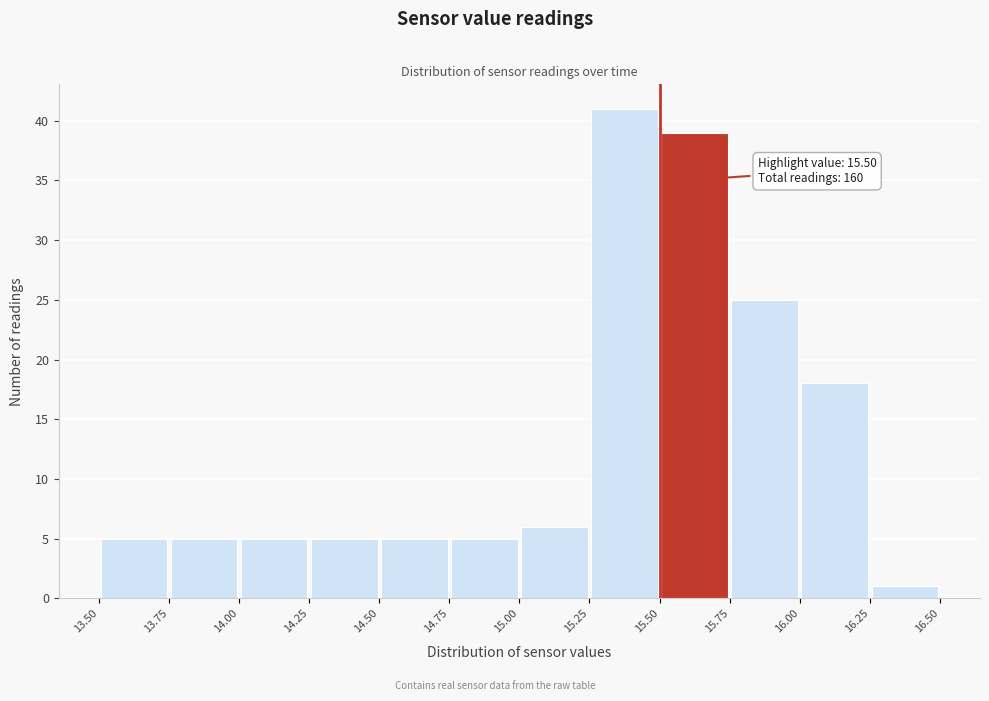

Which range on the x-axis has the tallest bar?

15.25 to 15.50